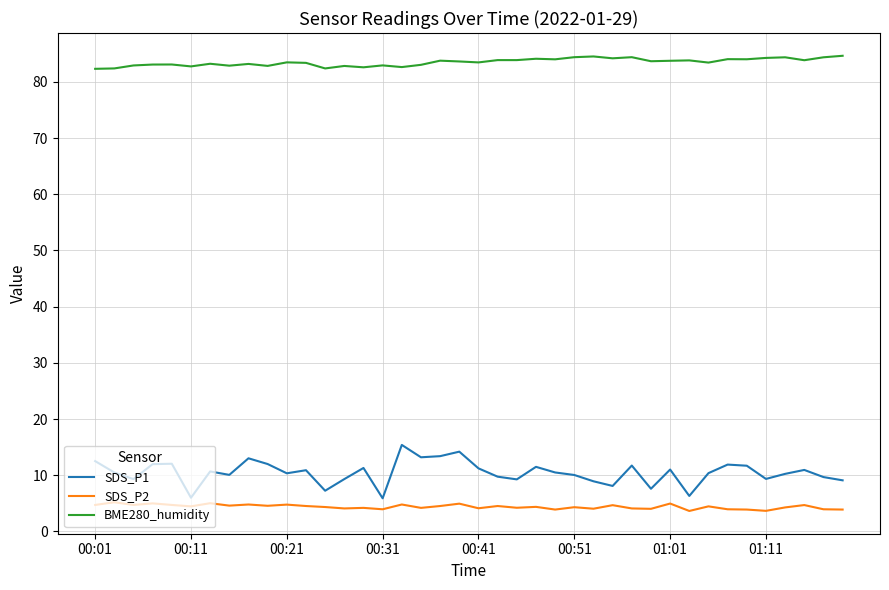

Rank the series by their maximum value, from lowest to highest.

SDS_P2, SDS_P1, BME280_humidity